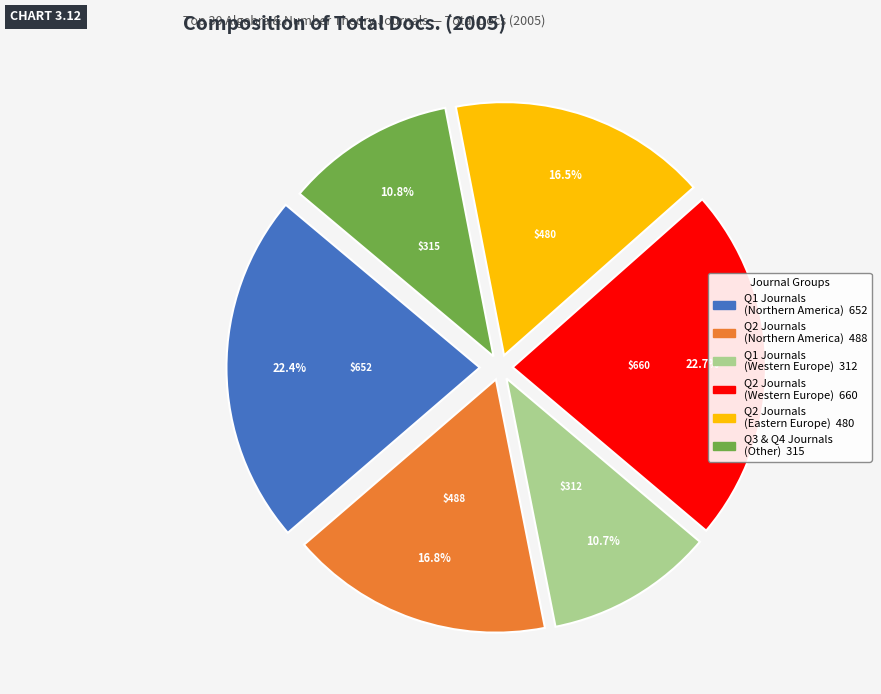

Does any single category account for the majority?

No